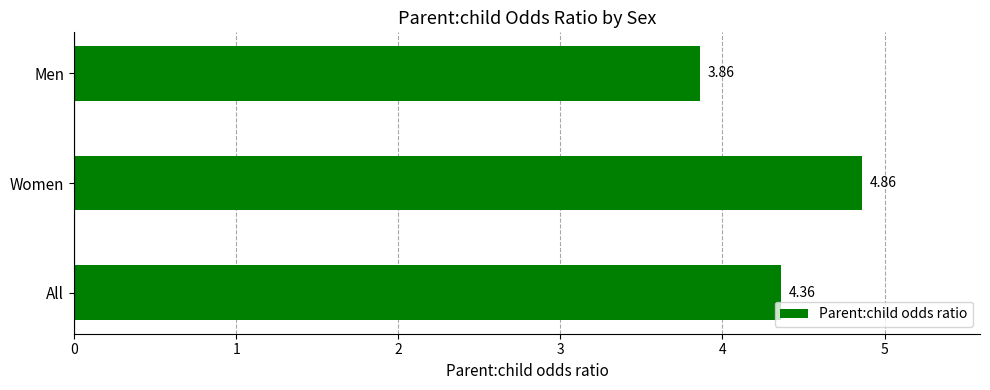

Between All and Men, which is larger?

All